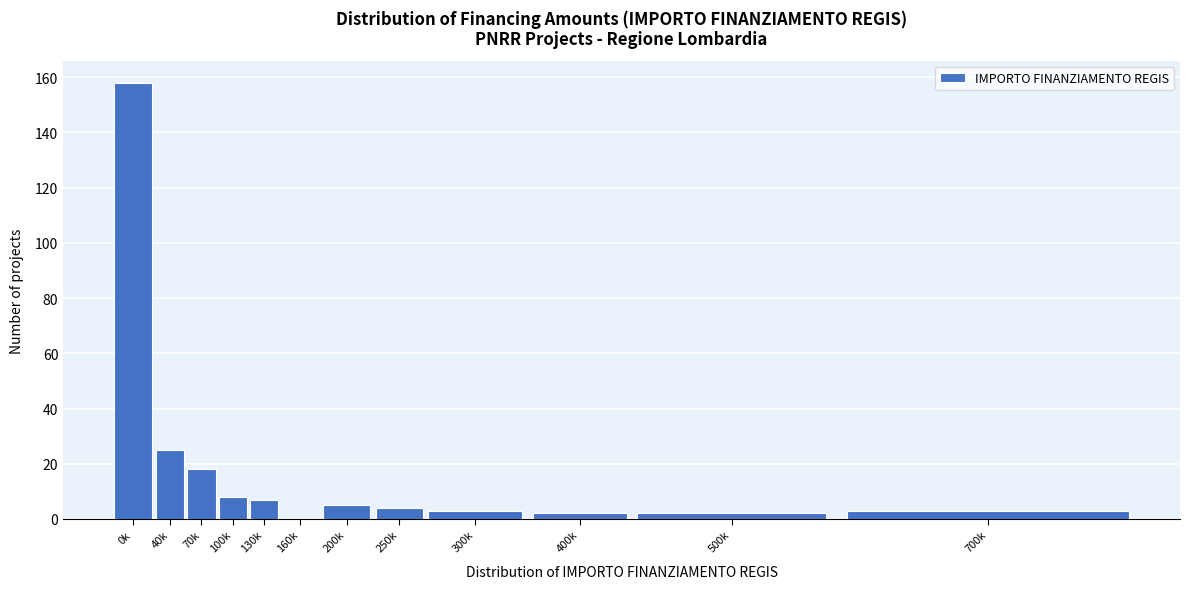

Reading right to left, extract all data points from this chart.

700k=3	500k=2	400k=2	300k=3	250k=4	200k=5	160k=0	130k=7	100k=8	70k=18	40k=25	0k=158